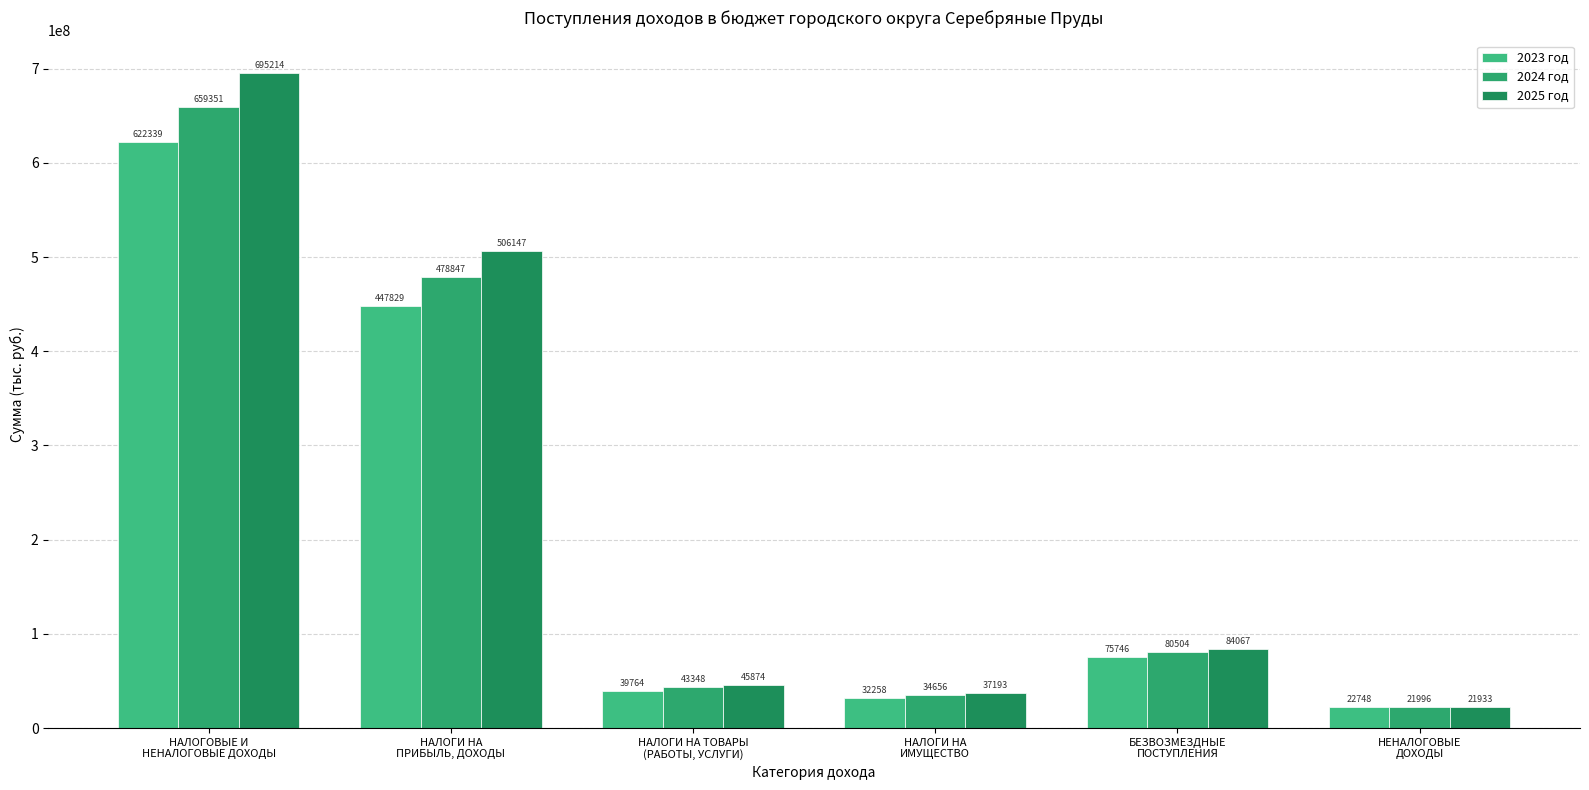

How many bars are there in each group?

3